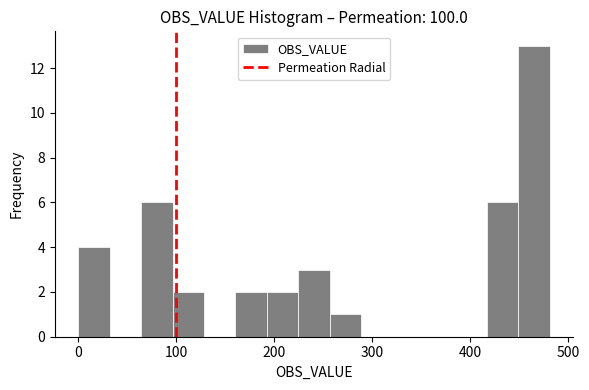

Read against the x-axis, roughly where is the centre of the tallest bar?

470